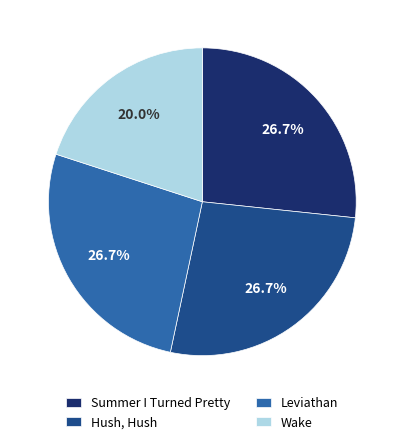

Count the number of slices in the pie.

4